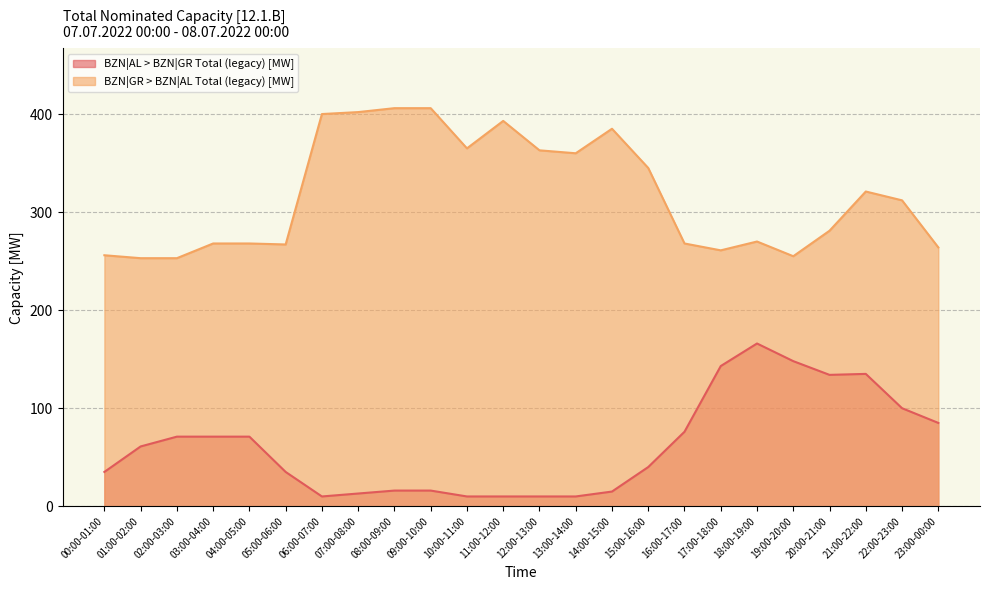

What is the label of the 6th point from the right?

18:00-19:00